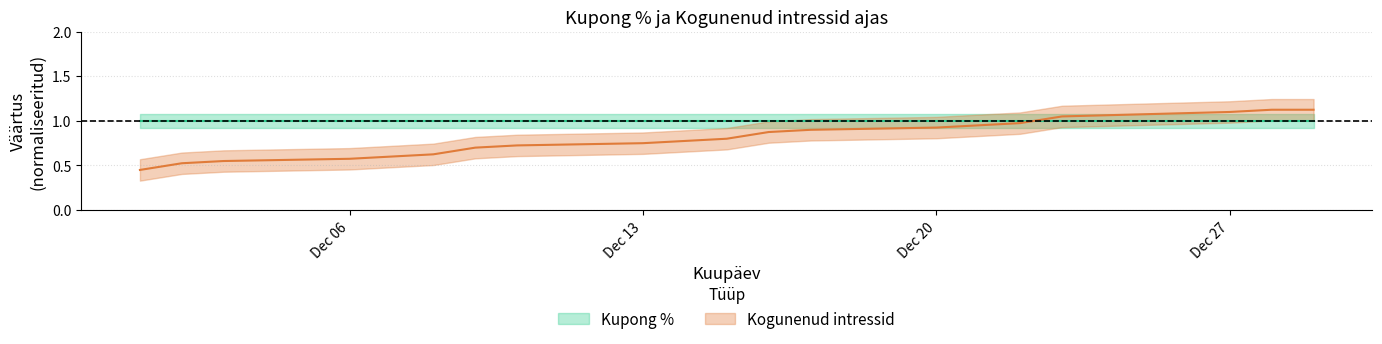

Rank the categories by value from lowest to highest.

2021-12-29, 2021-12-28, 2021-12-27, 2021-12-23, 2021-12-22, 2021-12-21, 2021-12-20, 2021-12-17, 2021-12-16, 2021-12-15, 2021-12-14, 2021-12-13, 2021-12-10, 2021-12-09, 2021-12-08, 2021-12-07, 2021-12-06, 2021-12-03, 2021-12-02, 2021-12-01